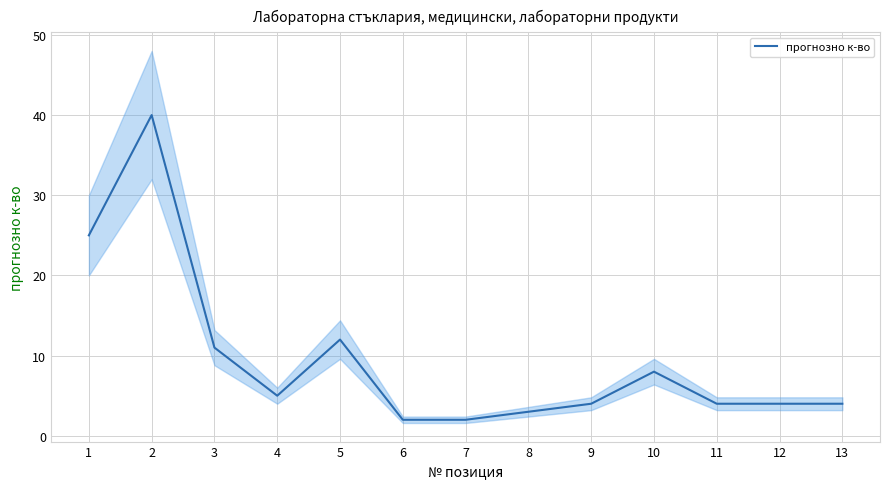

At which label does the data first exceed 4?

1